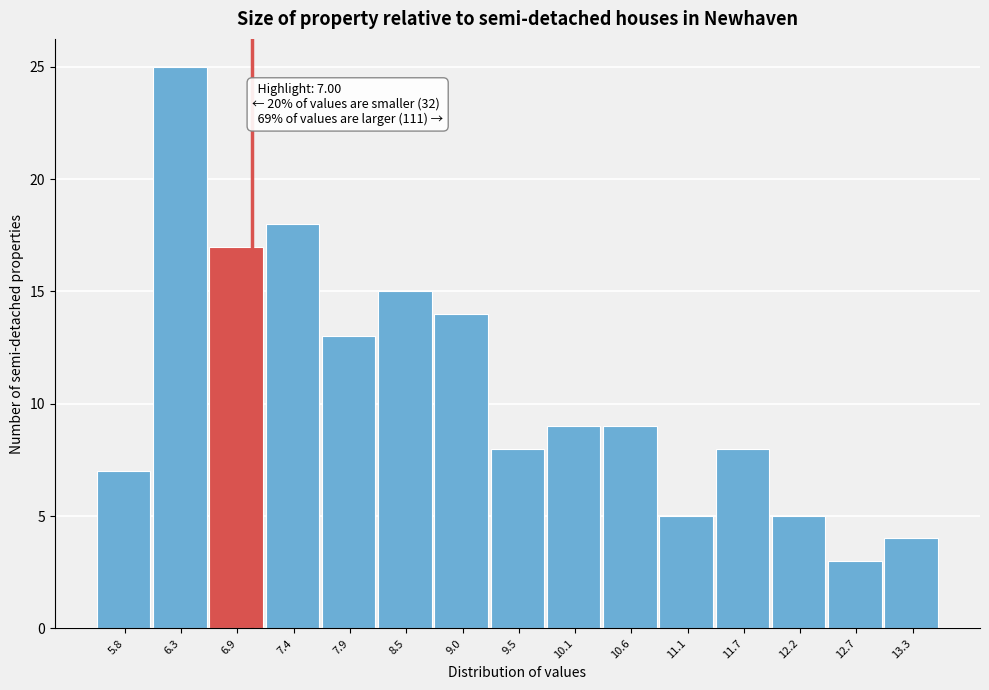

Which range on the x-axis has the tallest bar?

6.1 to 6.6